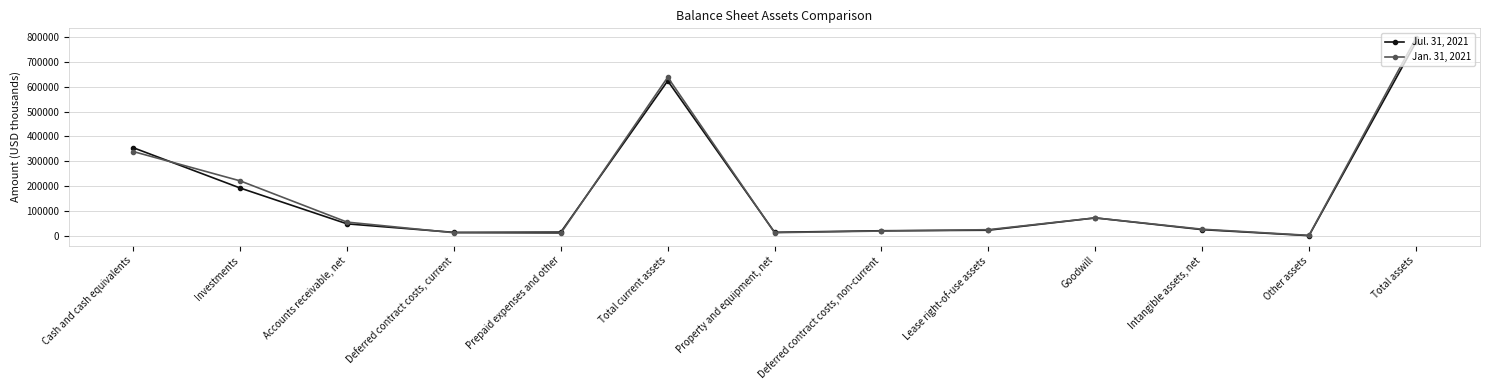

What is the difference between the maximum and minimum values in the Jan. 31, 2021 series?

793660